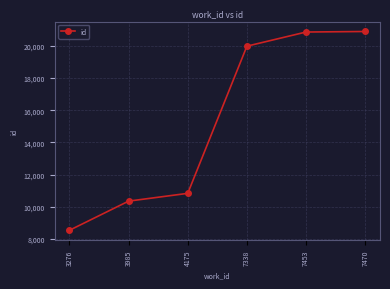

What is the value of the 6th point from the left?

20899